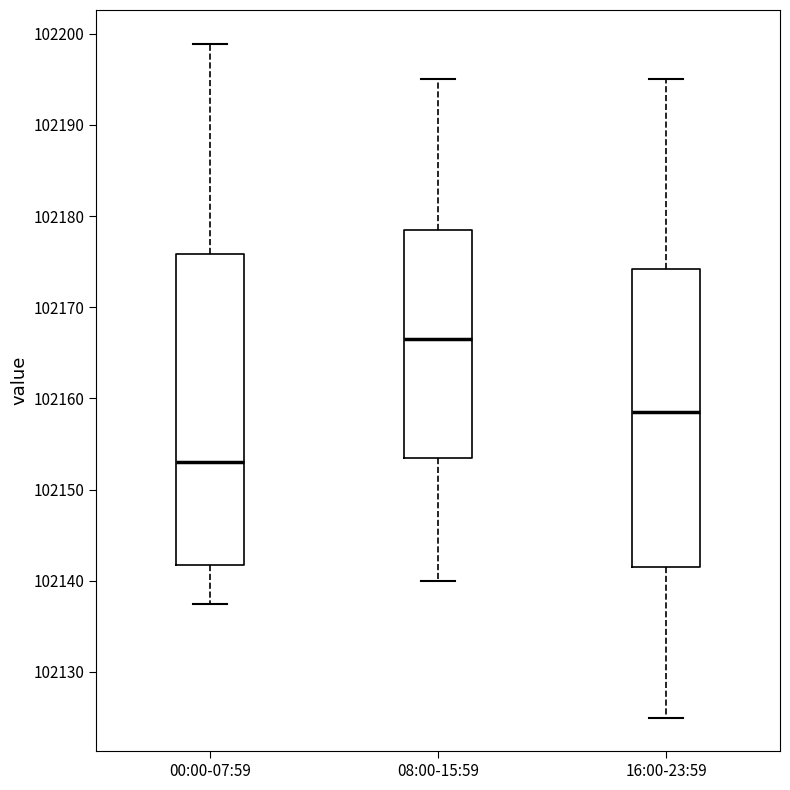

Where is the lower edge of the box for 00:00-07:59 on the y-axis? The values are not printed on the chart, so give them approximately, as read against the axis.

102142